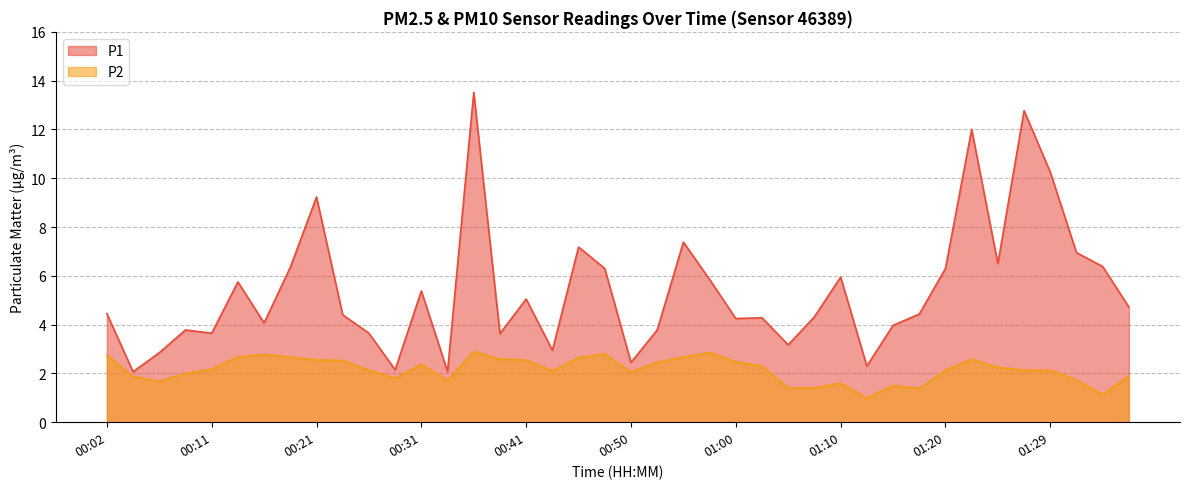

Between 00:16 and 00:28, which series saw the biggest shift?

P1